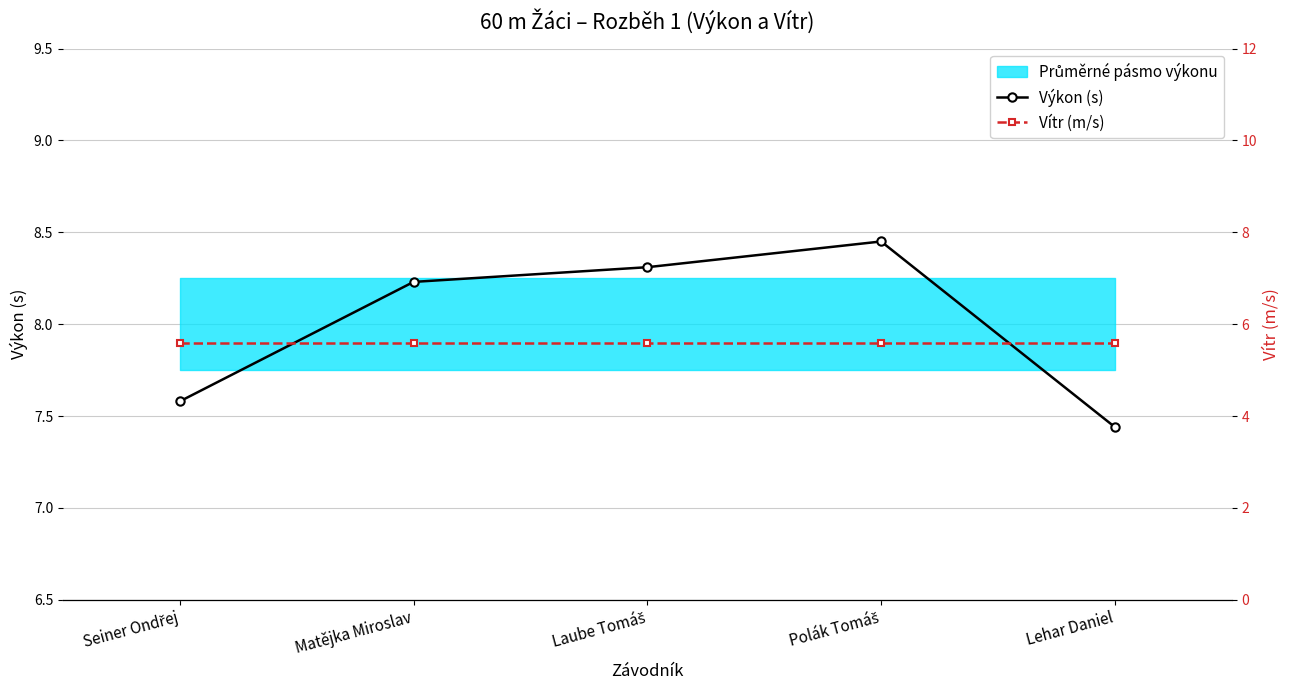

The Vítr (m/s) series shows 8.4 at Polák Tomáš. True or false?

False